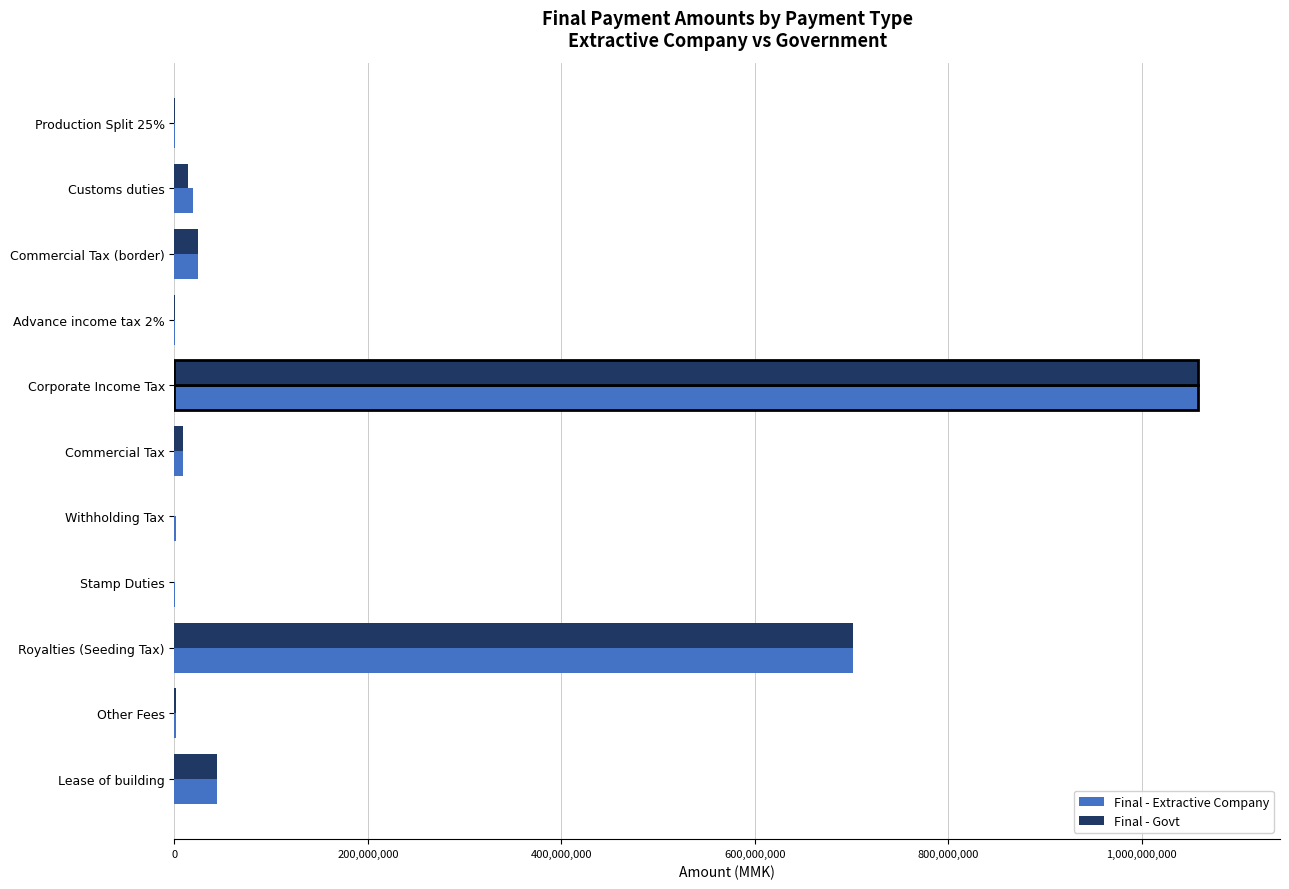

What is the maximum value shown in the chart?

1058318123